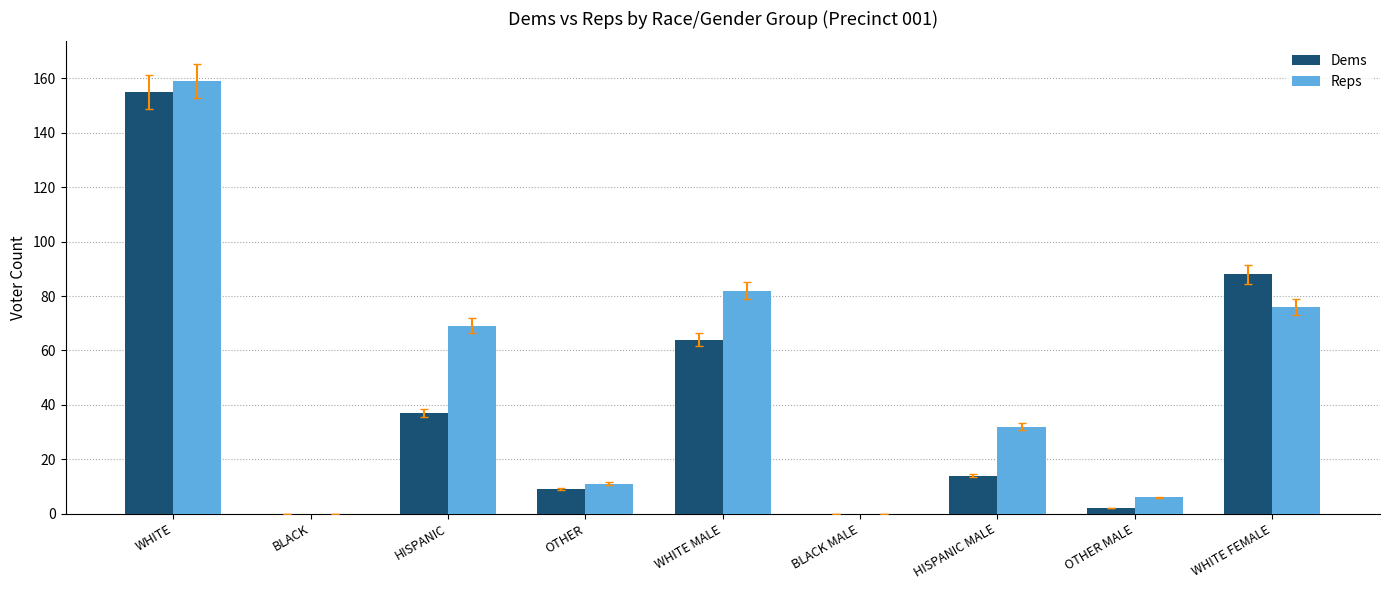

Does the chart contain stacked bars?

No